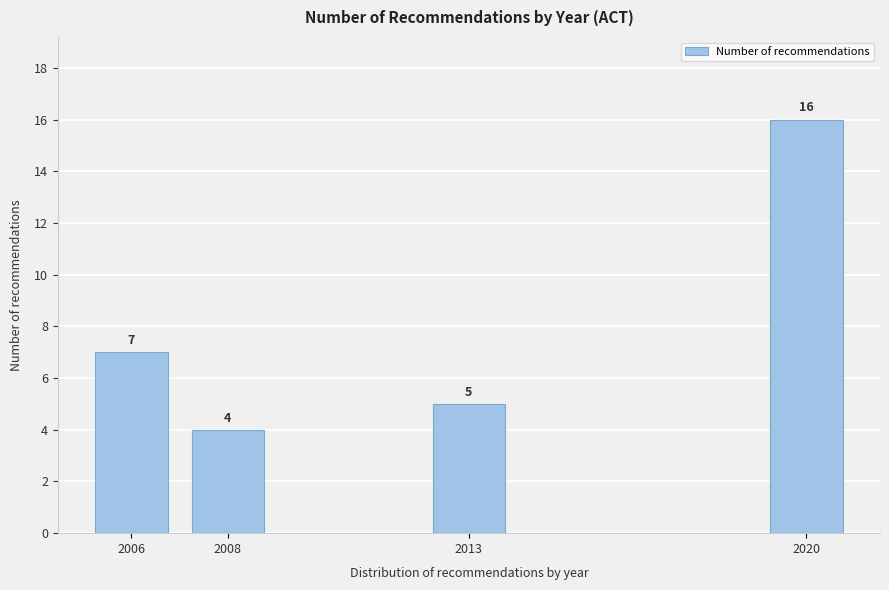

Reading left to right, what are all the values shown in this chart?

7	4	5	16